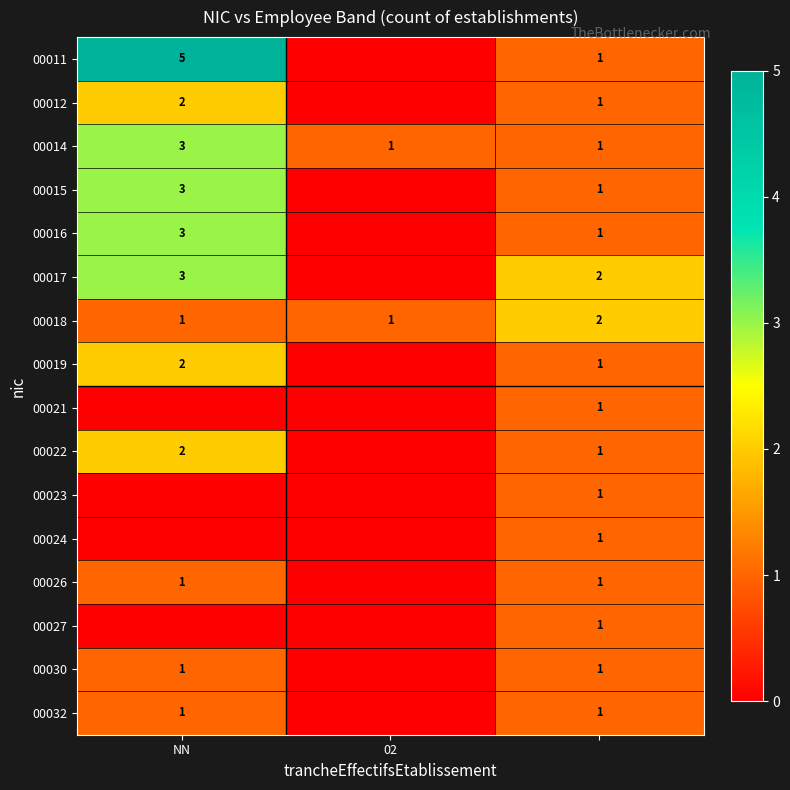

Is it true that 00018 equals 0 at NN?

False